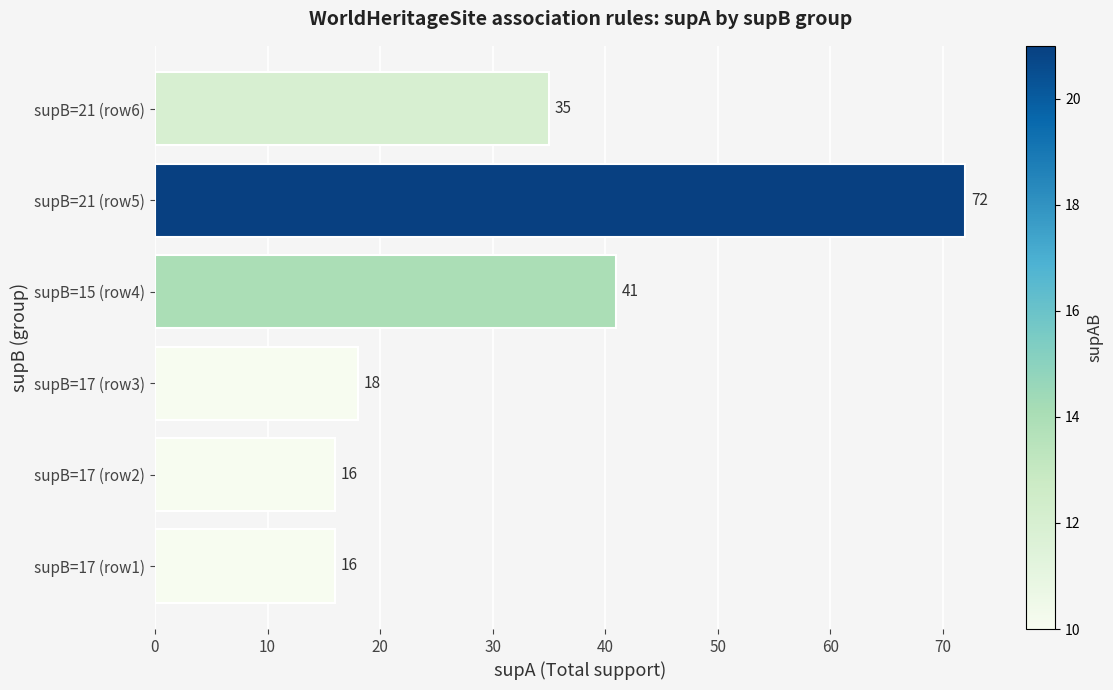

True or false: the data shows 16 at supB=17 (row1).

True